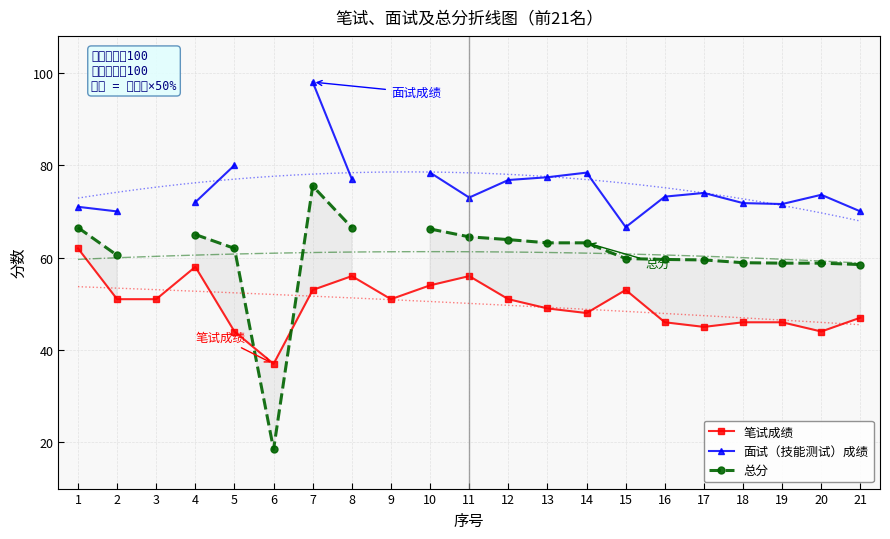

True or false: 面试（技能测试）成绩 has more than 1 points higher than both neighbors.

True